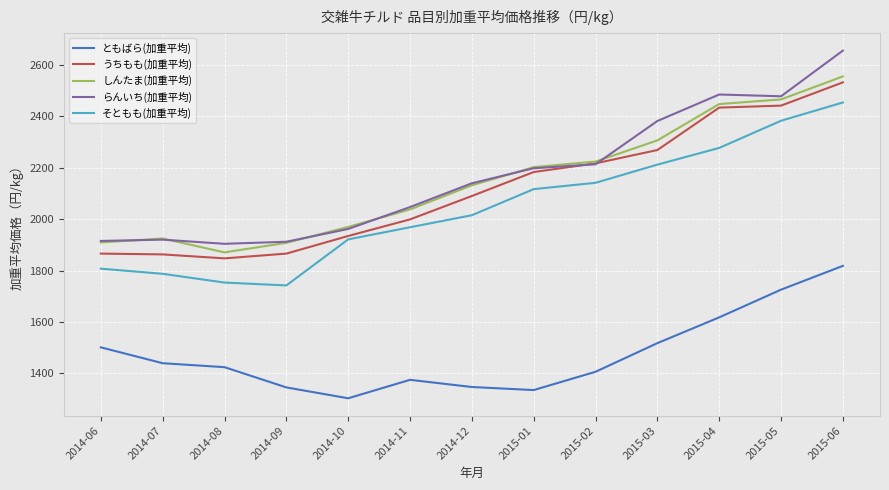

Is the value of うちもも(加重平均) at 2014-12 greater than the value of らんいち(加重平均) at 2015-01?

No